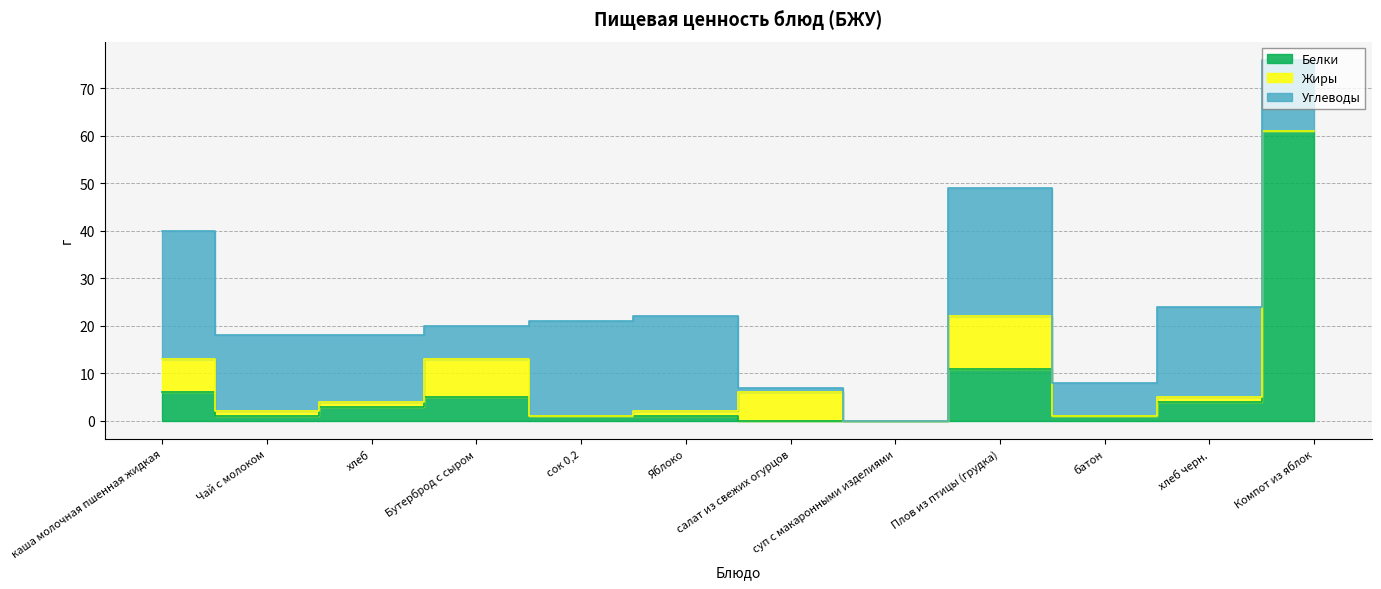

Is it true that Белки equals 0 at салат из свежих огурцов?

True